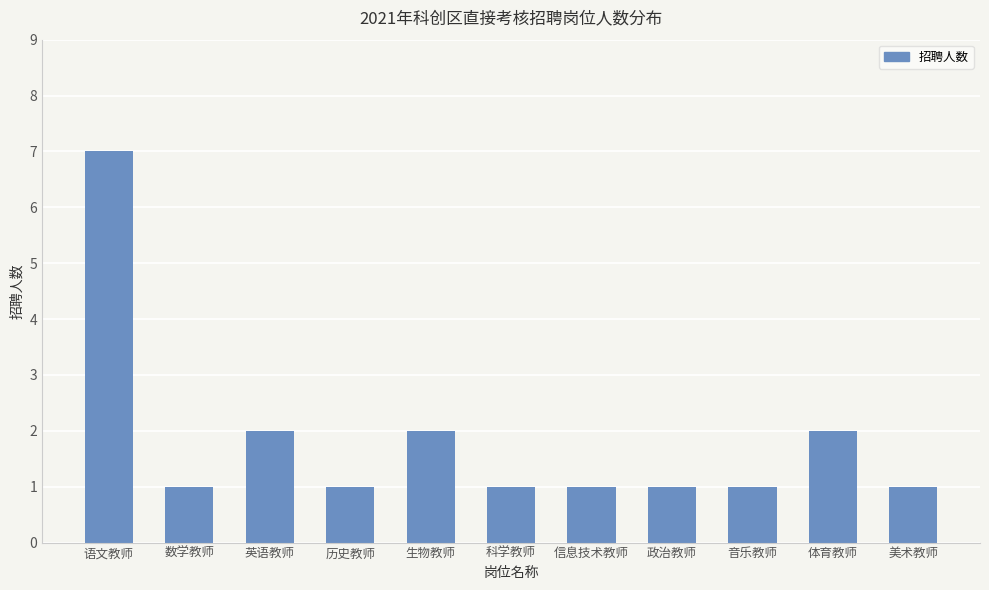

How many categories are shown in the chart?

11